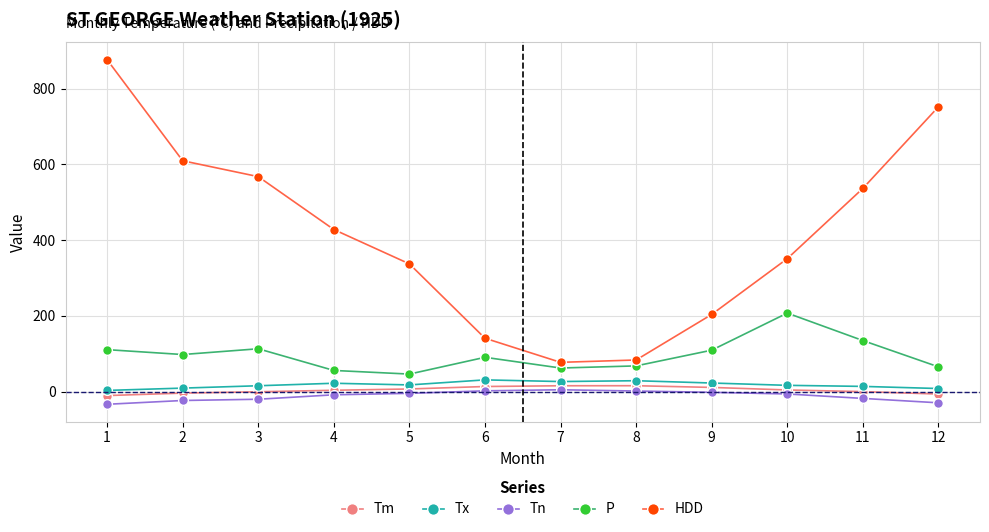

What is the sum of all Tm values?

50.8